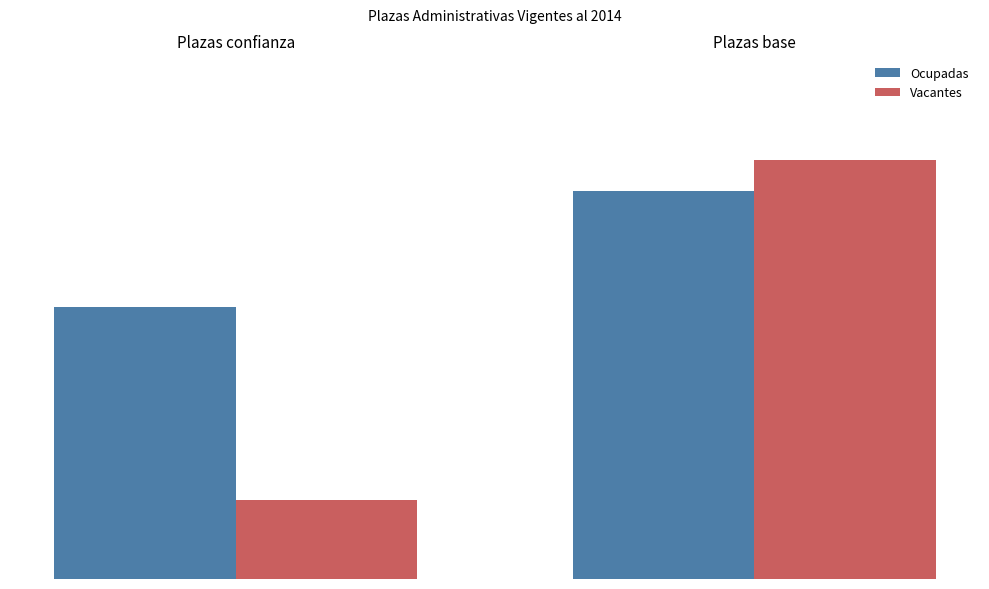

The Vacantes series shows 90 at Plazas confianza. True or false?

True